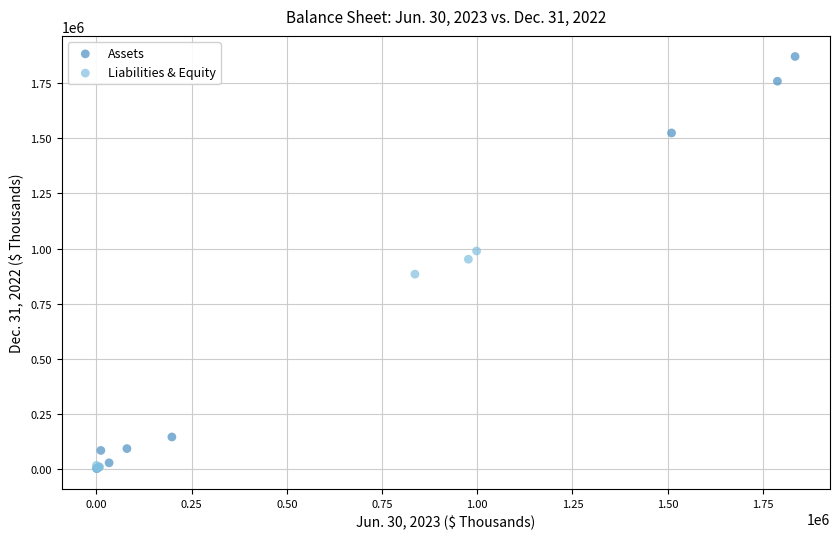

Which series reaches the maximum Y coordinate?

Assets